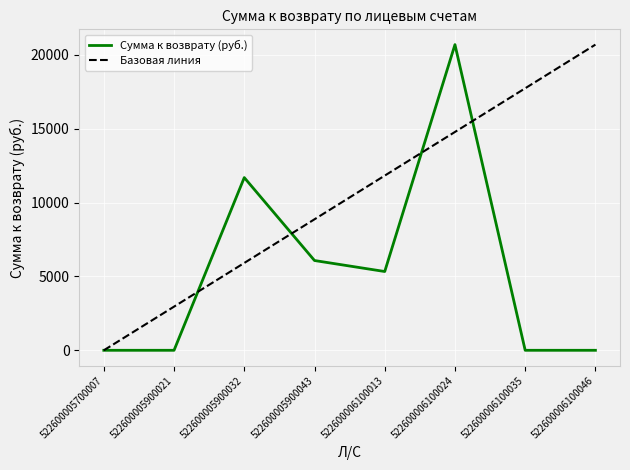

Rank the series by their average value, from highest to lowest.

Базовая линия, Сумма к возврату (руб.)